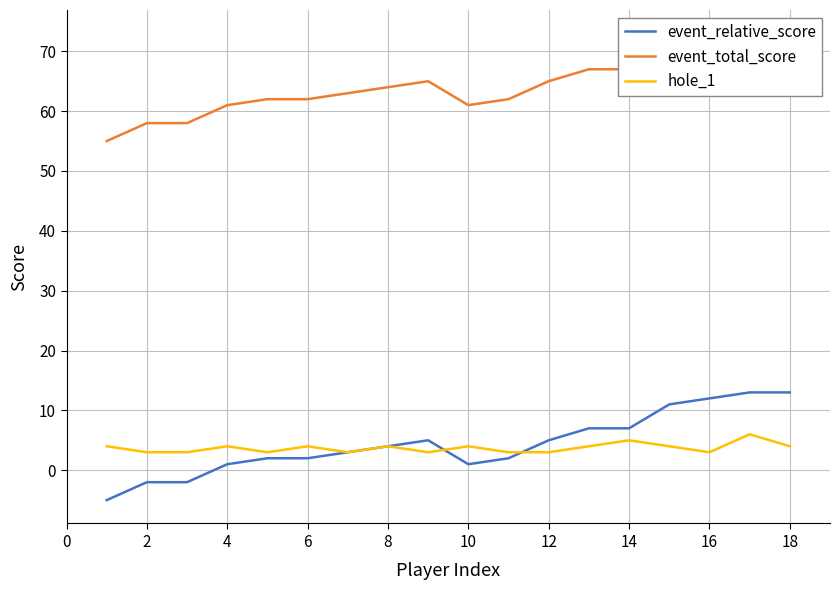

At which label is event_relative_score closest to 4?

8